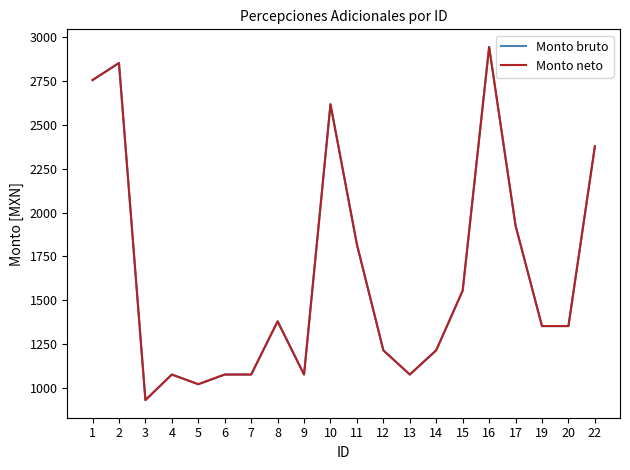

Reading left to right, extract all data points from this chart.

Monto bruto: 2756.5	2854.0	929.2	1075.0	1019.7	1075.0	1075.0	1378.7	1075.0	2618.5	1817.3	1213.0	1075.0	1213.7	1554.5	2945.5	1925.3	1351.7	1351.7	2378.3
Monto neto: 2756.5	2854.0	929.2	1075.0	1019.7	1075.0	1075.0	1378.7	1075.0	2618.5	1817.3	1213.0	1075.0	1213.7	1554.5	2945.5	1925.3	1351.7	1351.7	2378.3